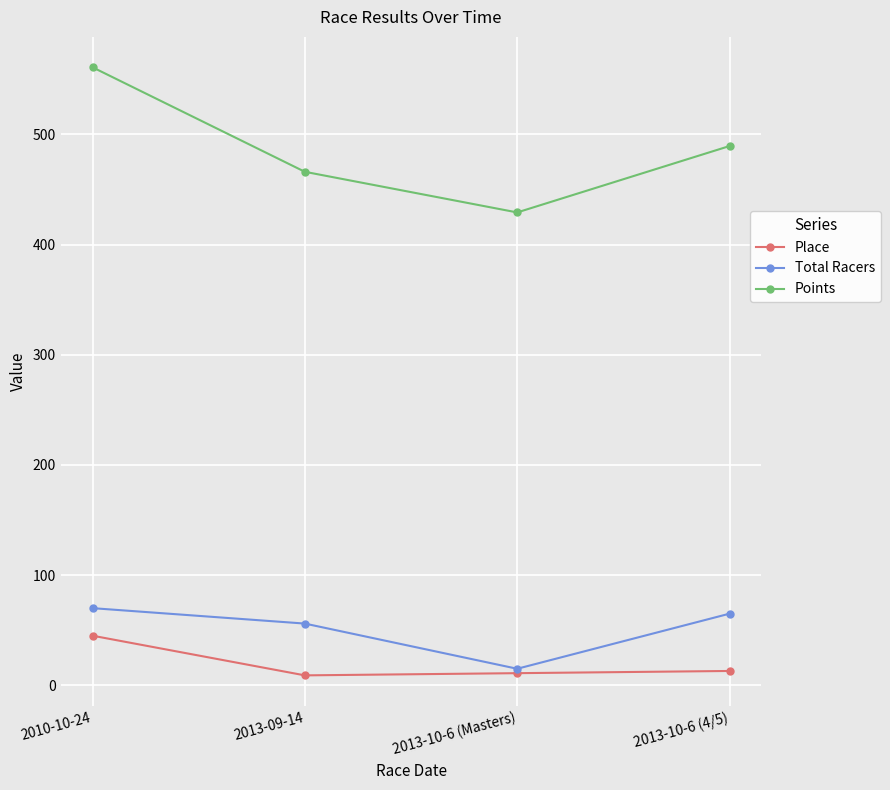

What is the difference between the maximum and second lowest values in the Points series?

94.8